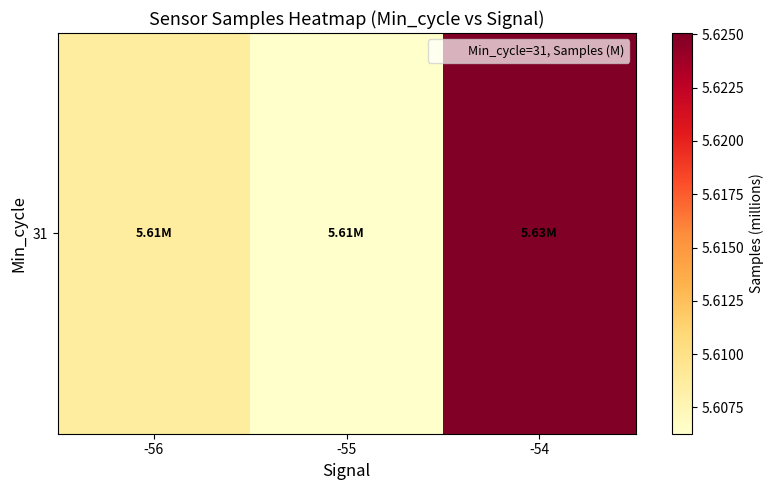

List the labels in order of value, largest first.

-54, -56, -55